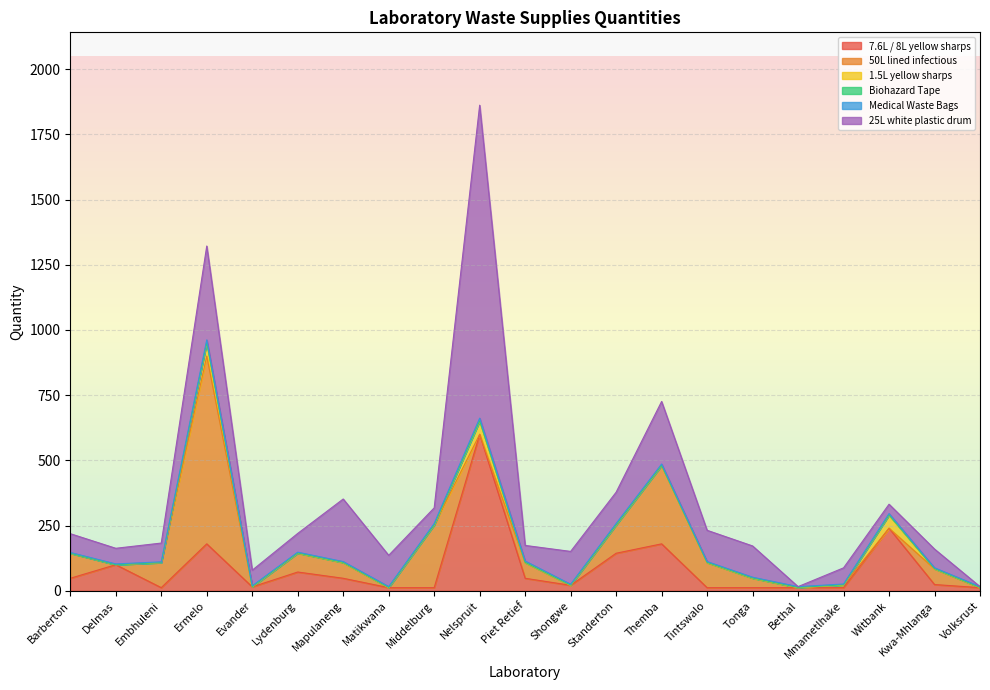

How many interior local valleys does the Medical Waste Bags series have?

1